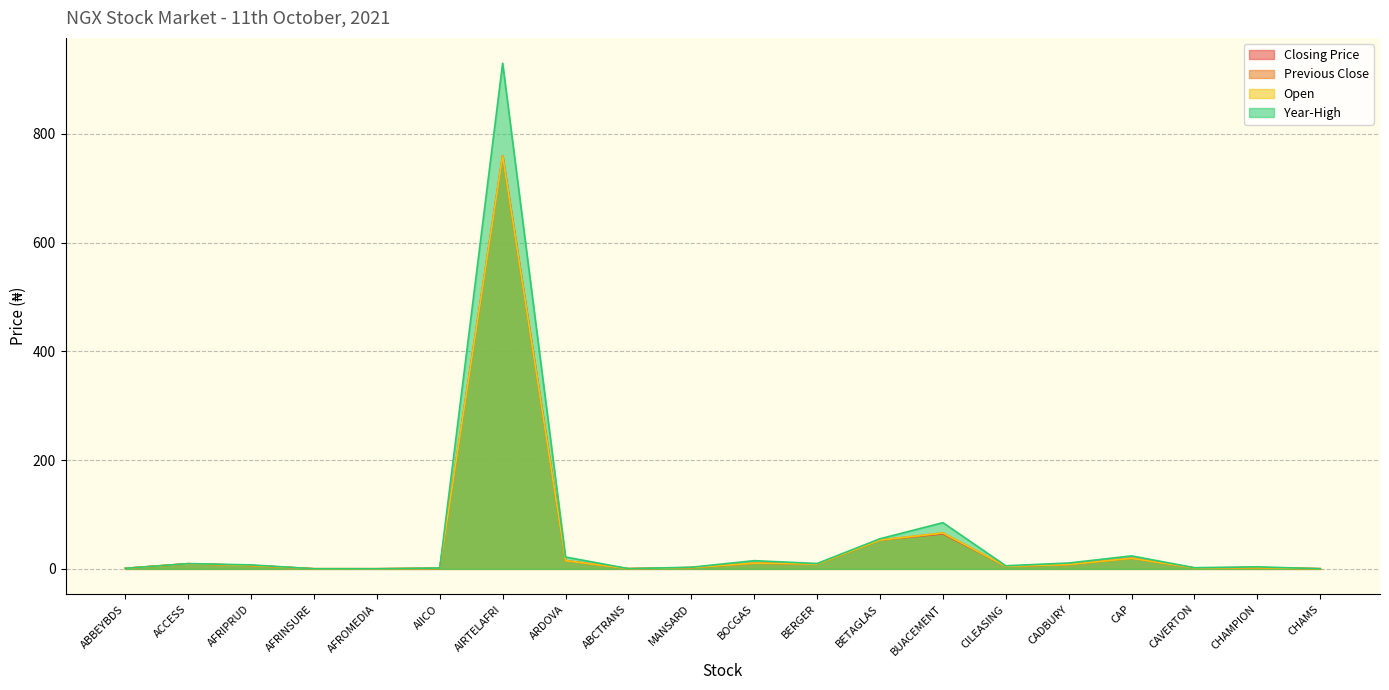

What is the label of the 17th point from the left?

CAP